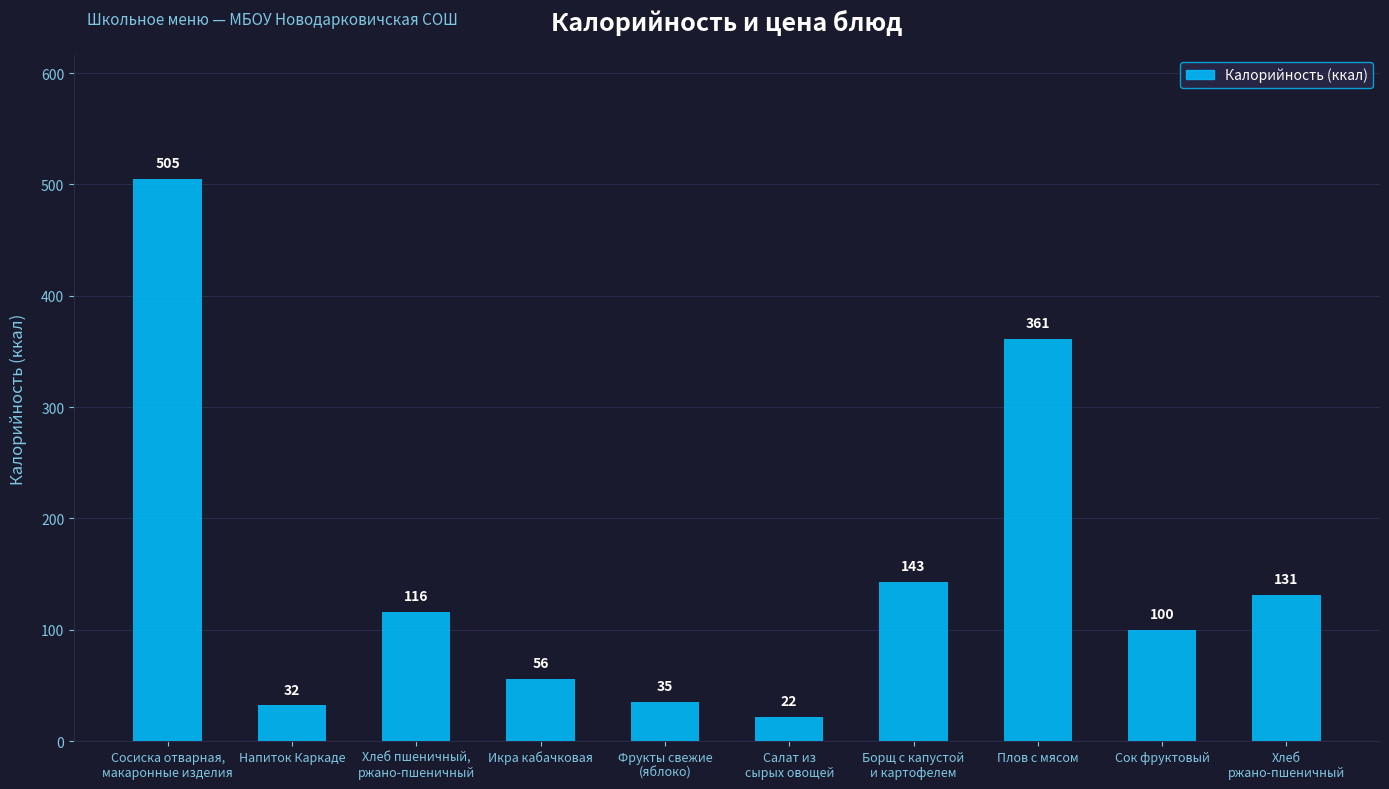

What is the label of the 10th bar from the left?

Хлеб
ржано-пшеничный